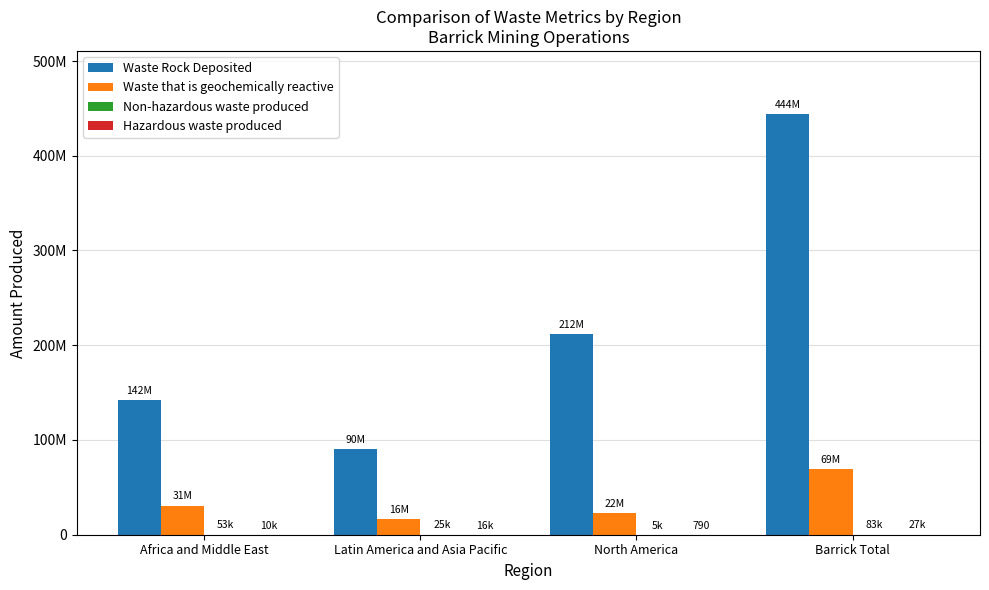

Are the bars grouped side by side (vs. stacked)?

Yes